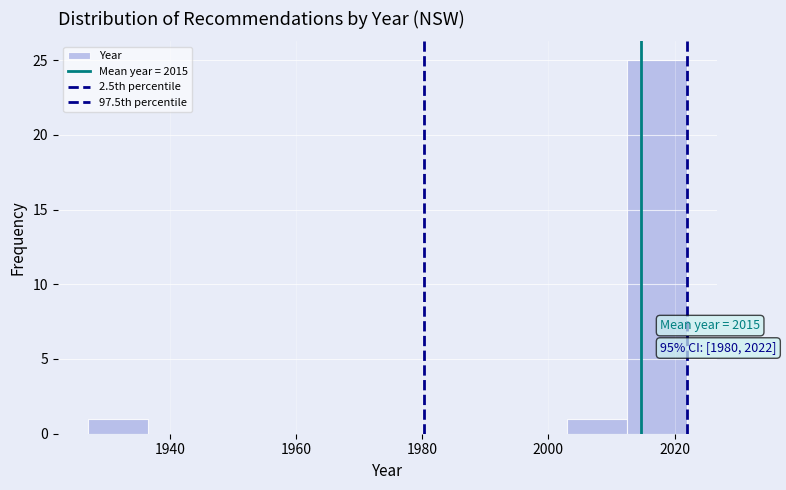

Which range on the x-axis has the tallest bar?

2012.5 to 2022.0